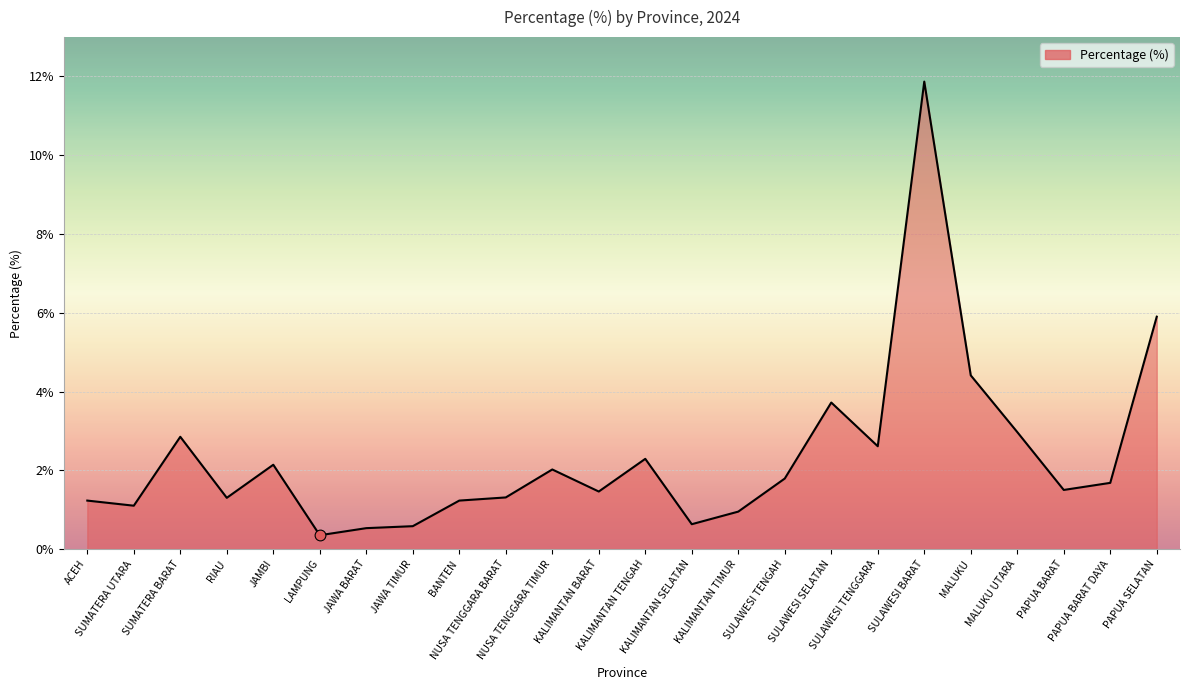

What is the change in value from ACEH to KALIMANTAN SELATAN?

-0.6